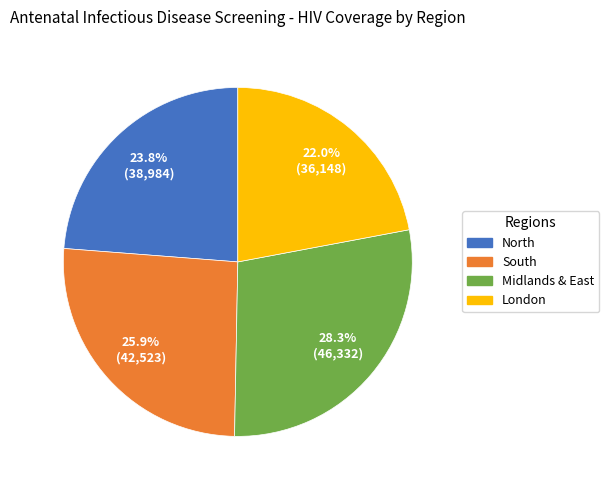

How much of the chart is everything except Midlands & East?

71.7%